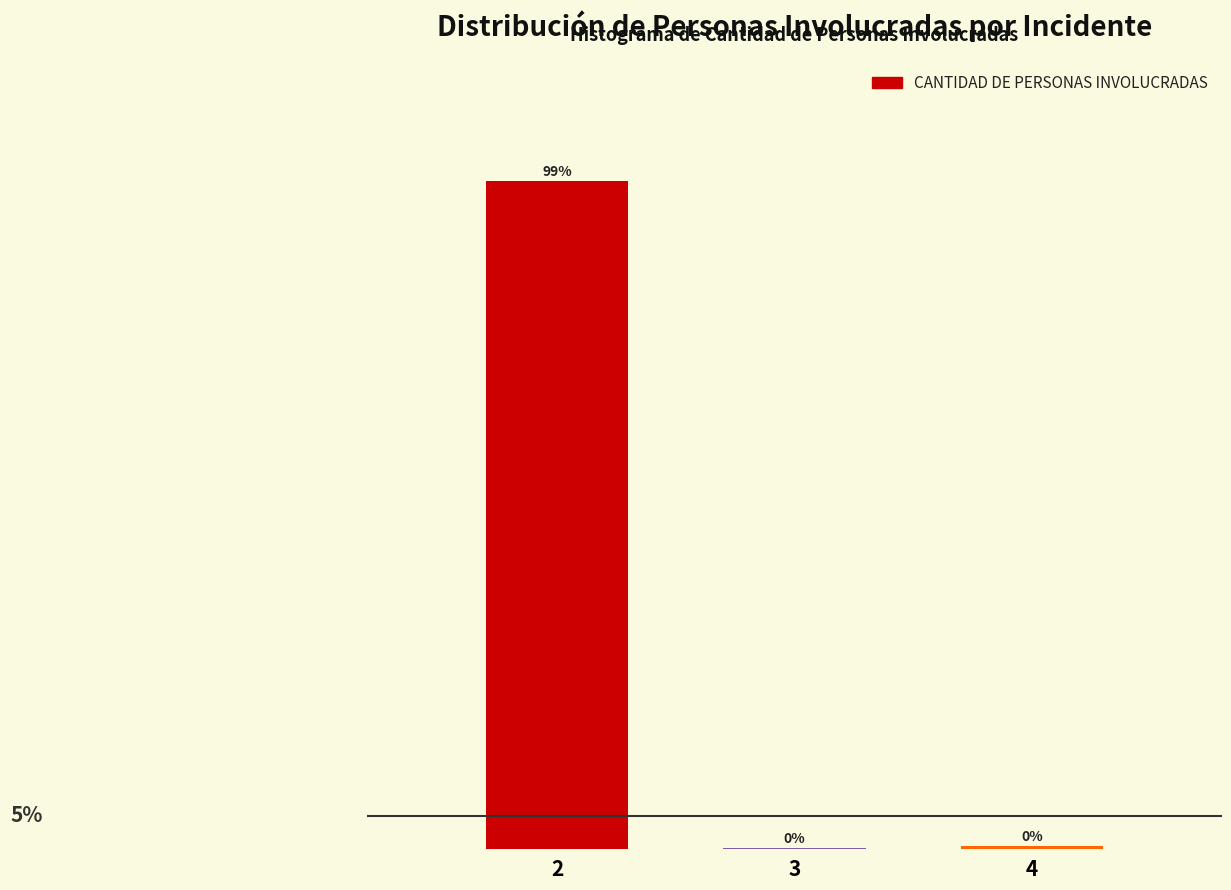

Are the bars horizontal?

No